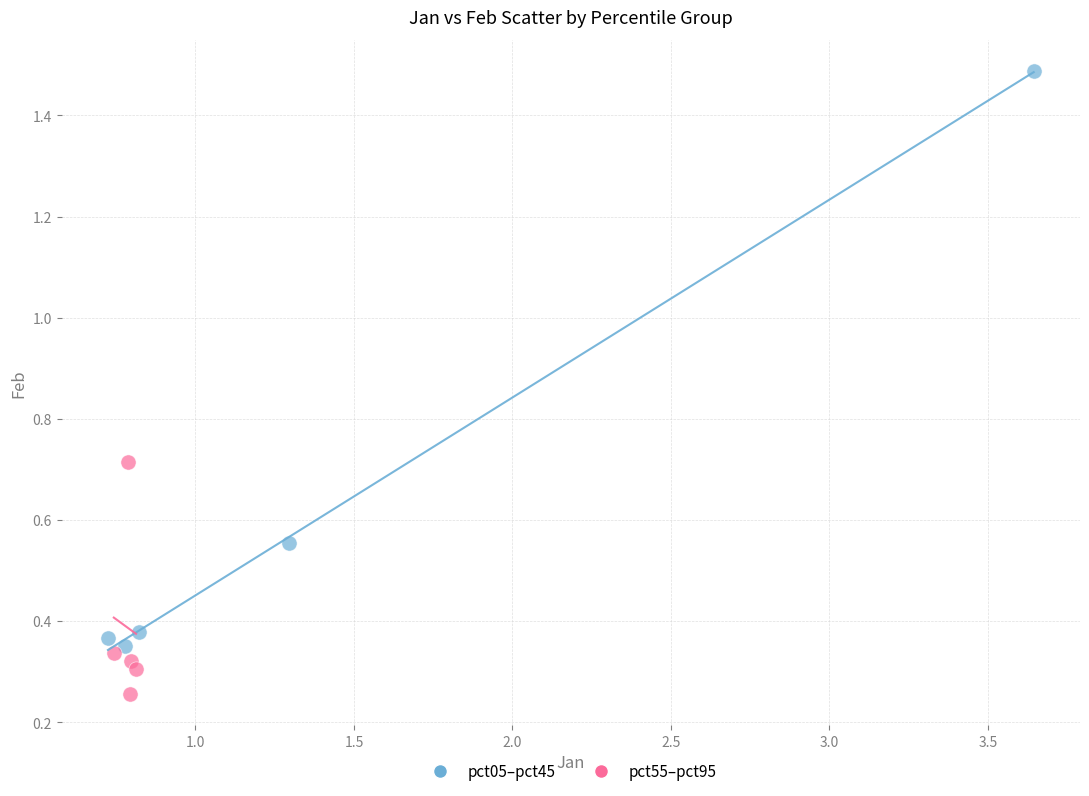

Which series has the largest Y range (max minus min)?

pct05–pct45